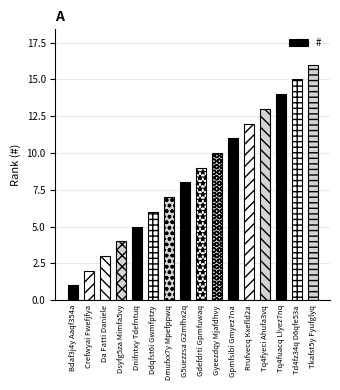

How many values are below 9?

8